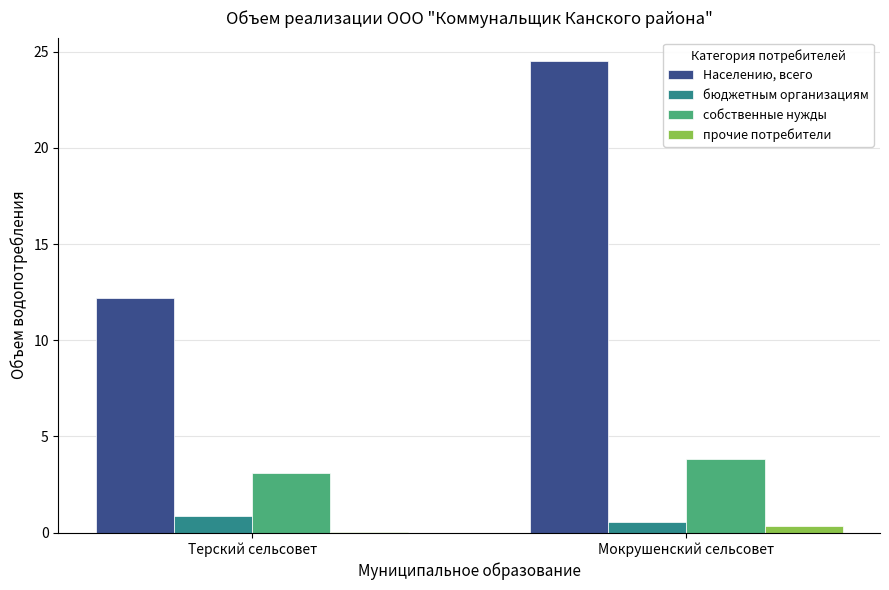

Which series has the largest total across all categories?

Населению, всего